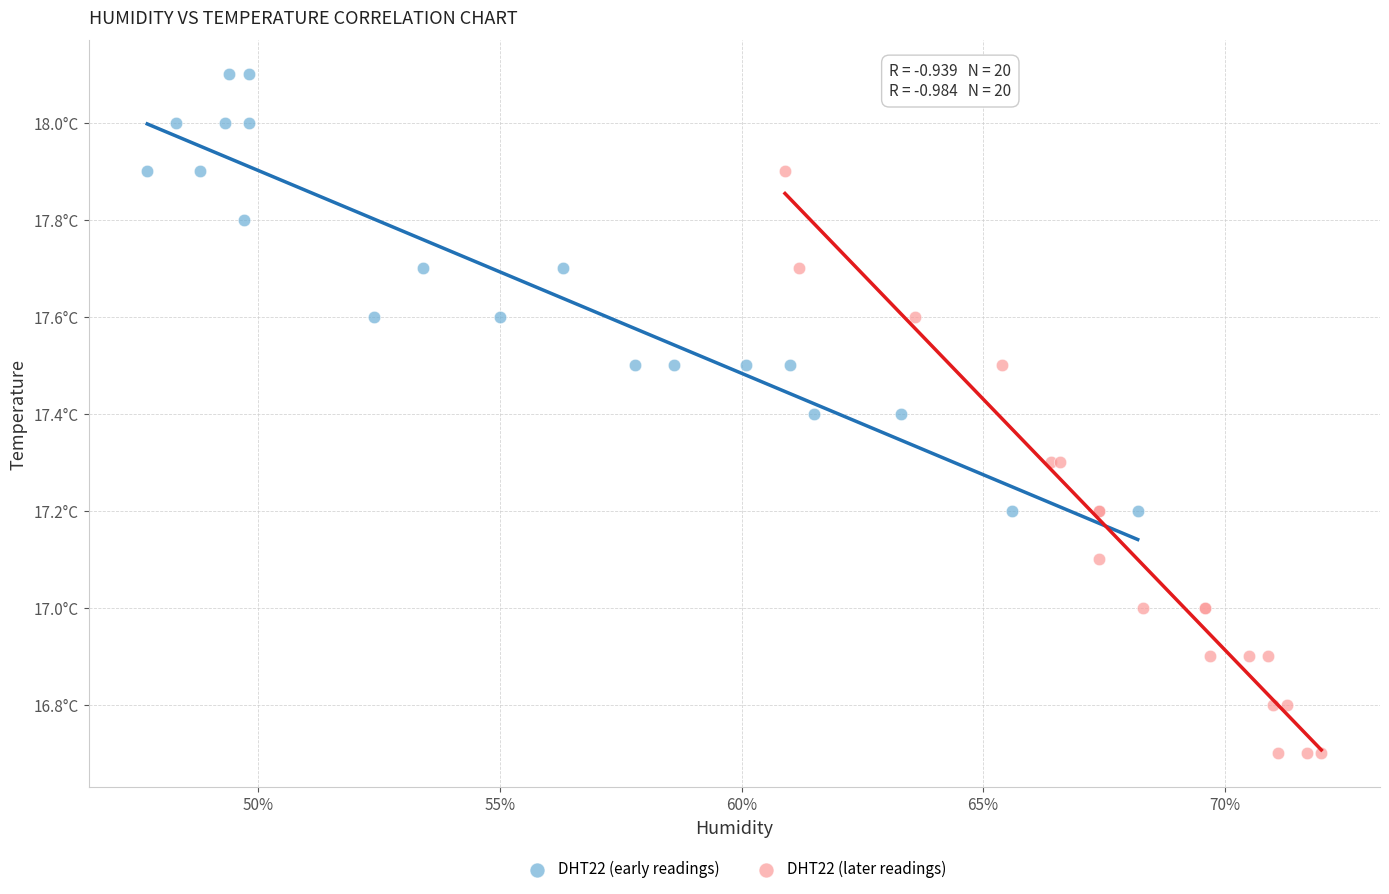

What are all the series names shown in the legend?

DHT22 (early readings), DHT22 (later readings)